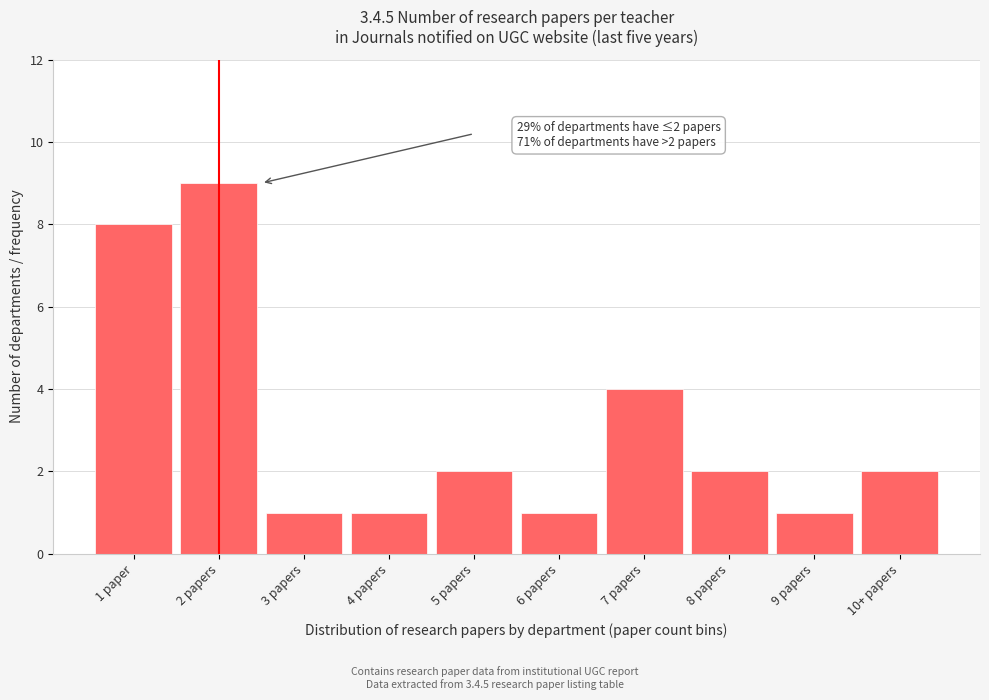

Reading left to right, transcribe all the data shown in this chart.

8	9	1	1	2	1	4	2	1	2